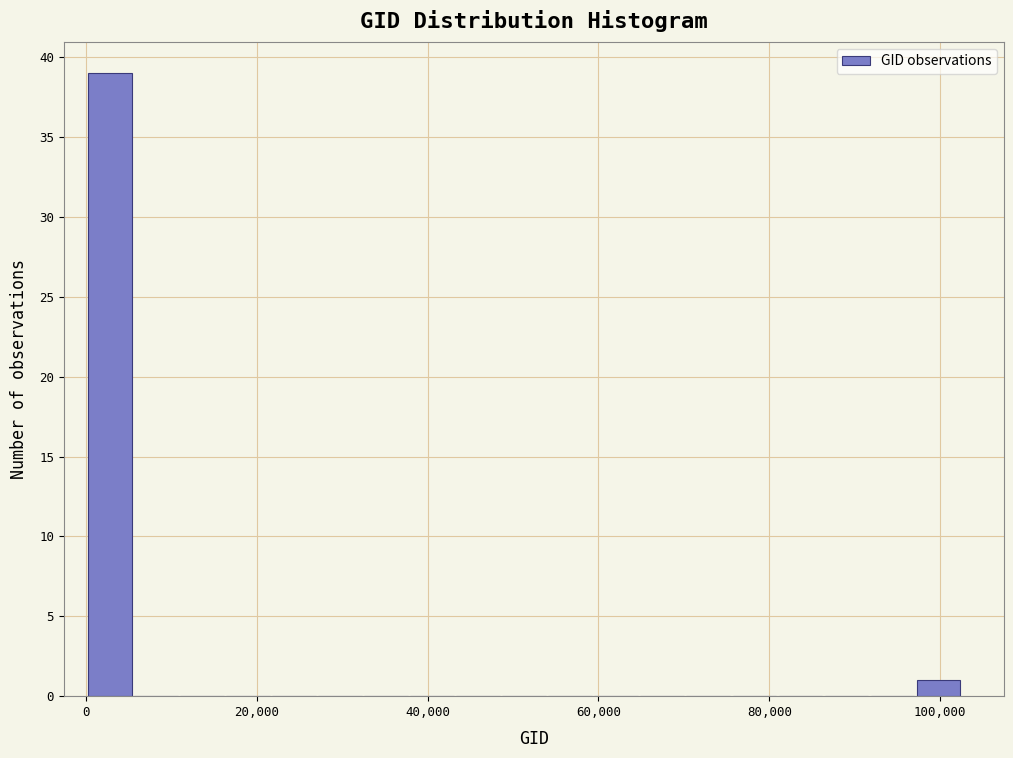

Read against the x-axis, roughly where is the centre of the tallest bar?

2000